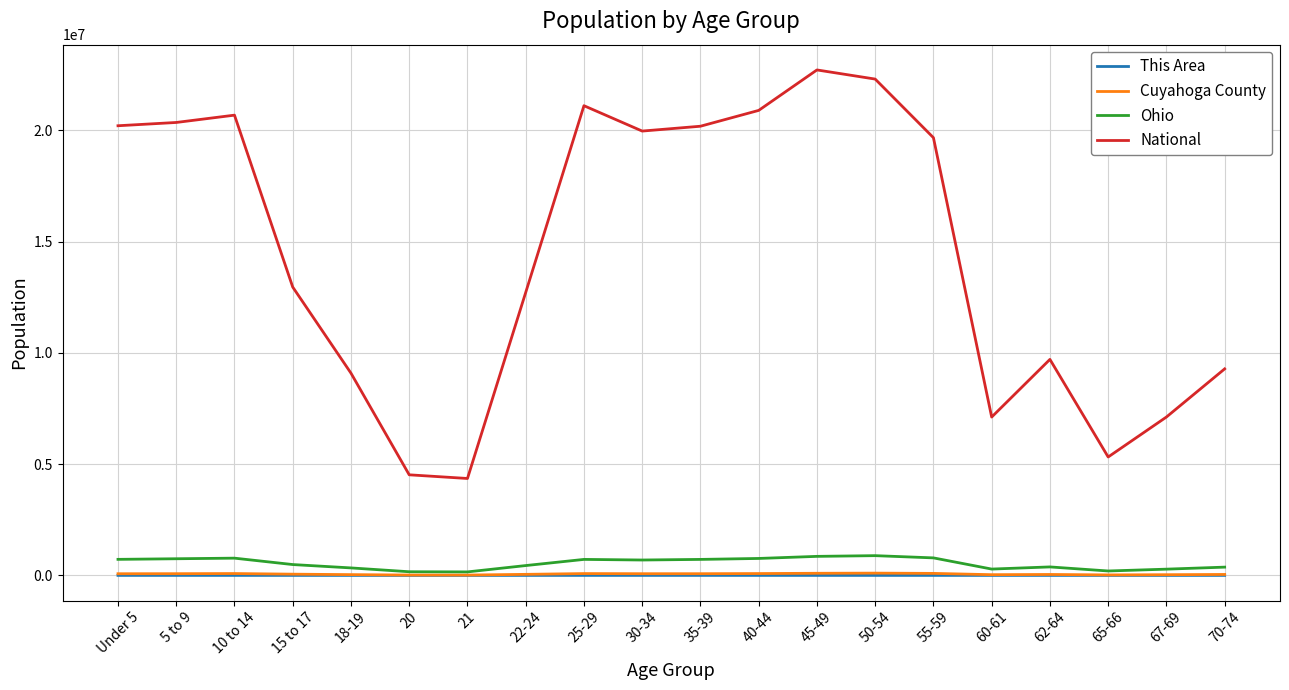

In Cuyahoga County, how many points are lower than both neighbors (excluding endpoints)?

4